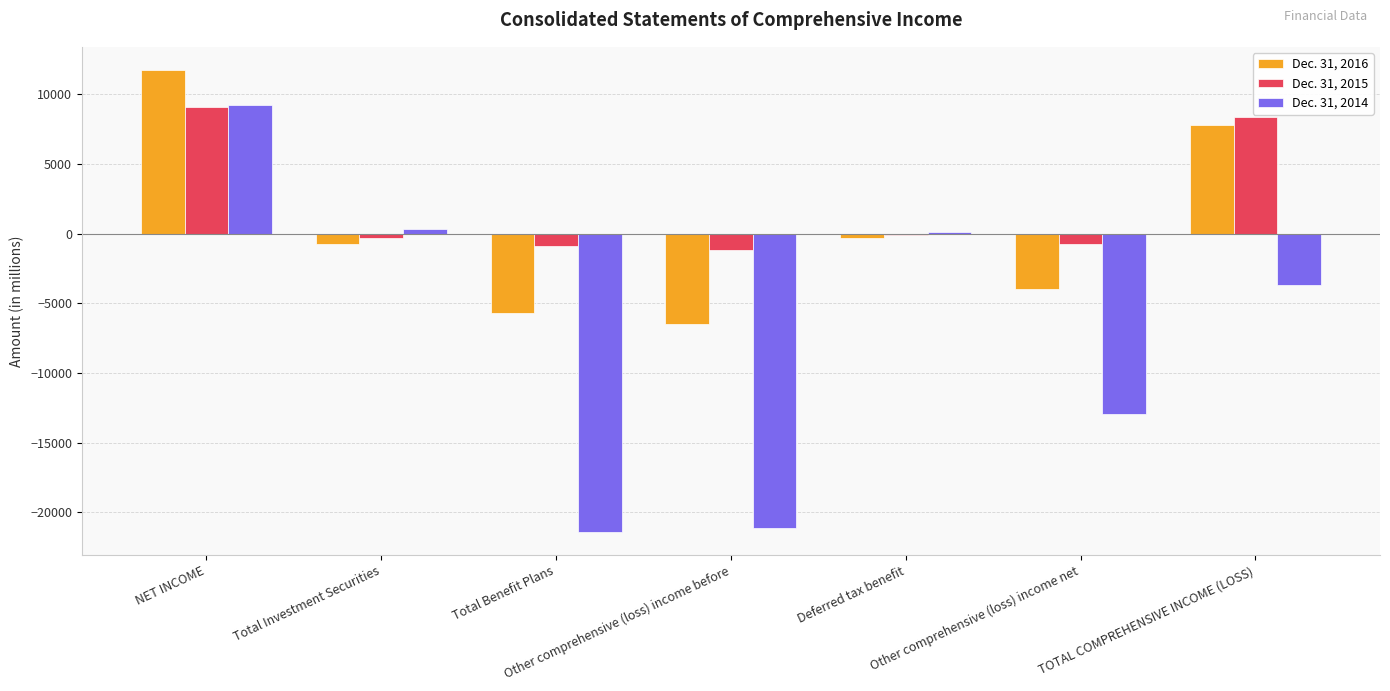

What is the value of the Dec. 31, 2015 bar at the 2nd from the left?

-297